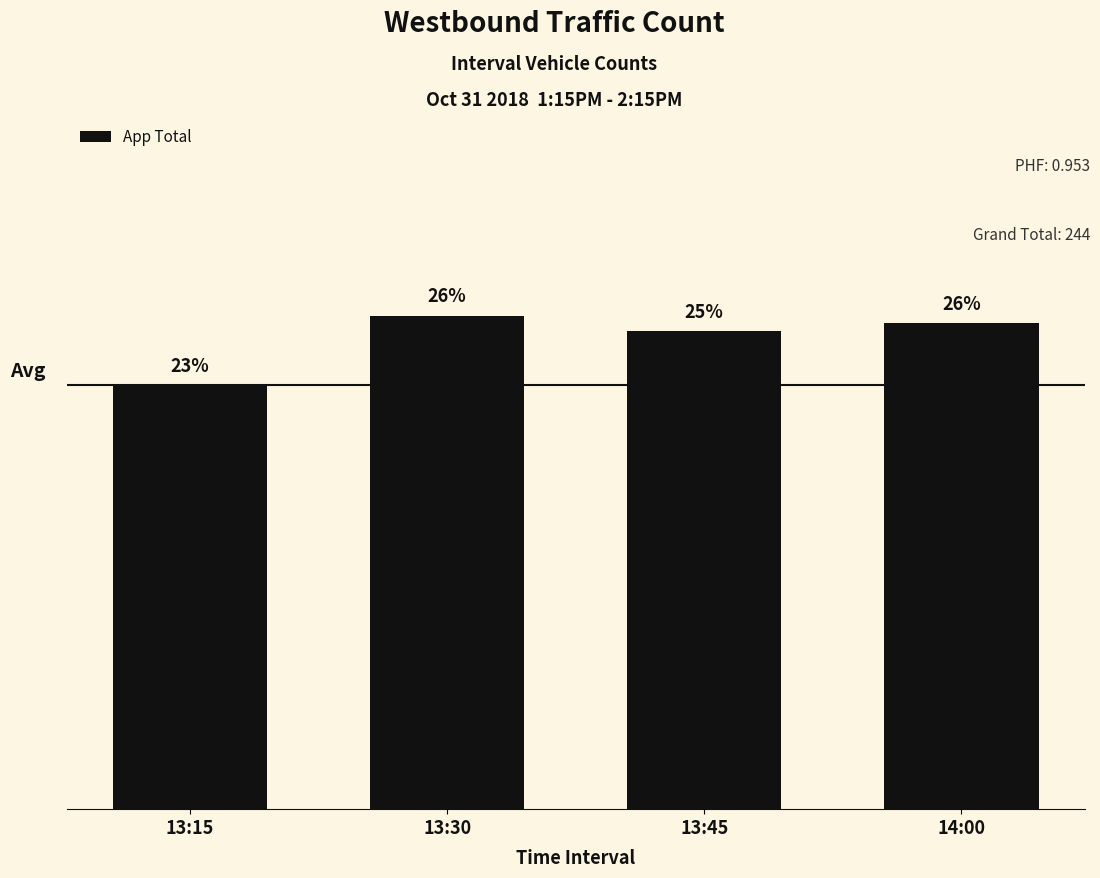

Does the chart contain any negative values?

No